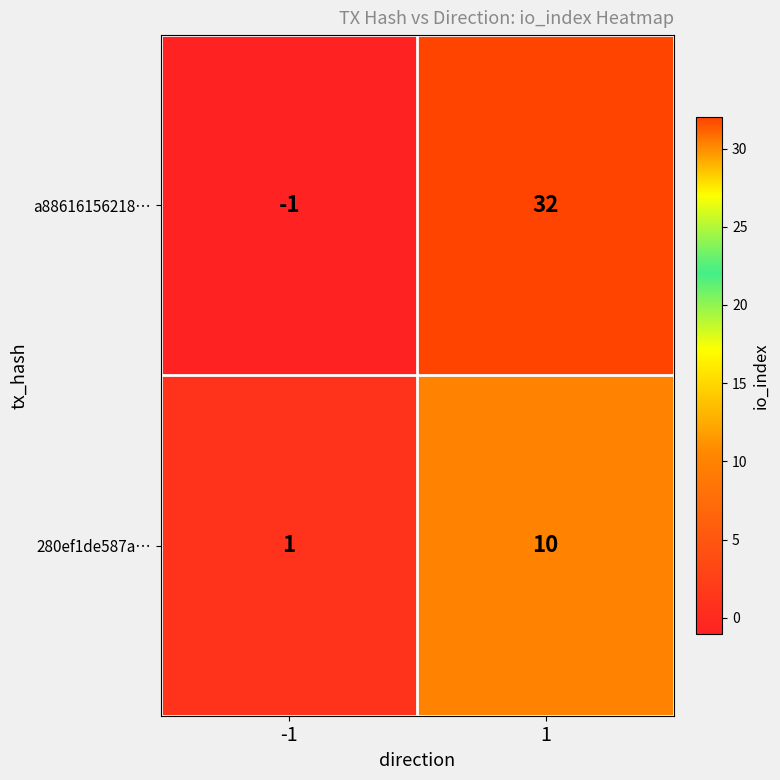

Reading right to left, transcribe all the data shown in this chart.

a88616156218…: 32	-1
280ef1de587a…: 10	1